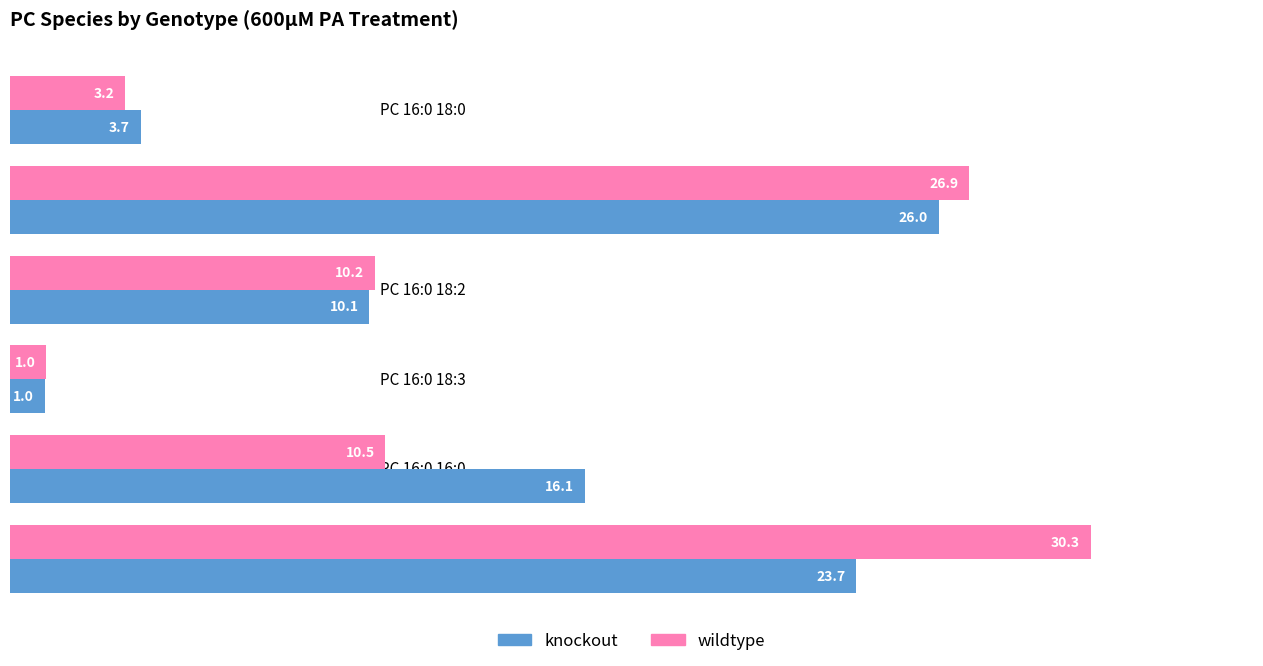

At how many categories does at least one series exceed 6?

4